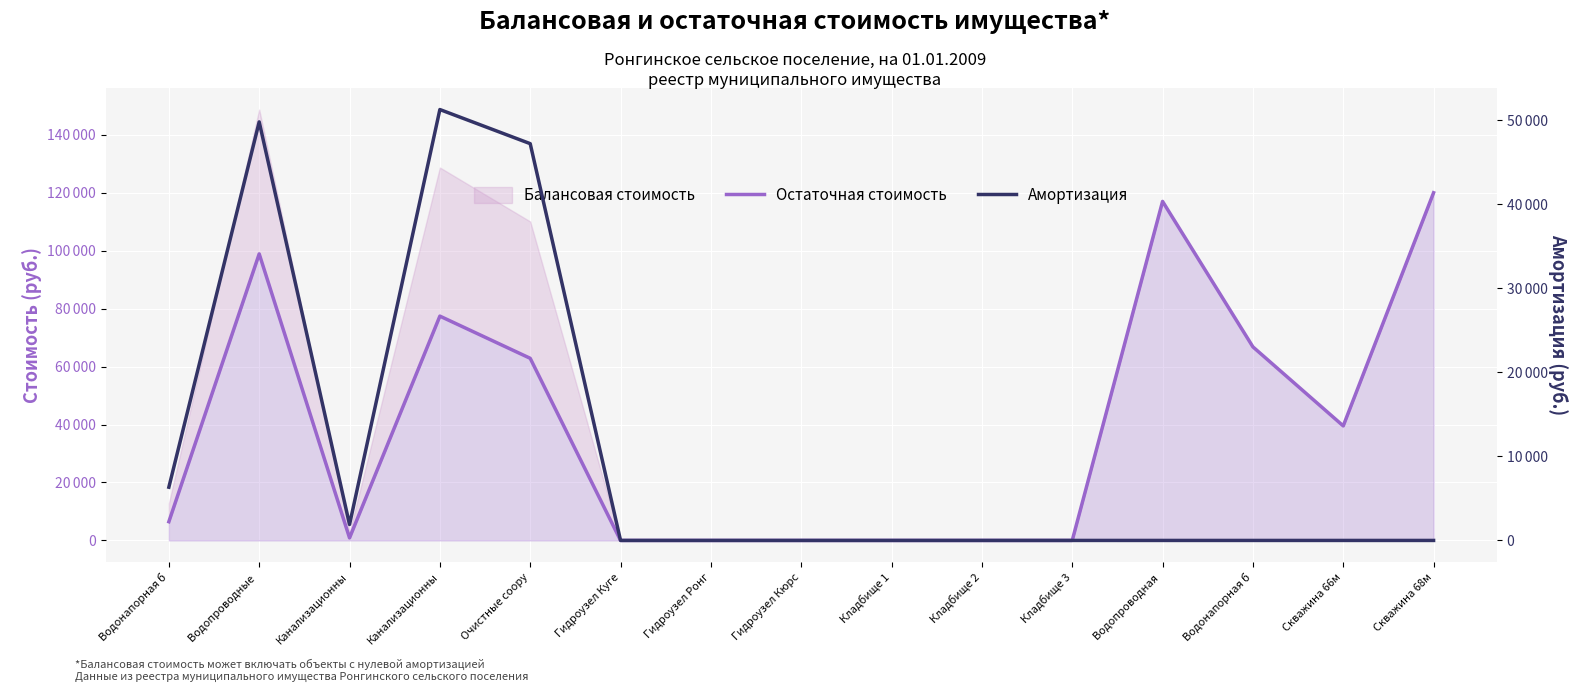

In Амортизация, how many points are lower than both neighbors (excluding endpoints)?

1